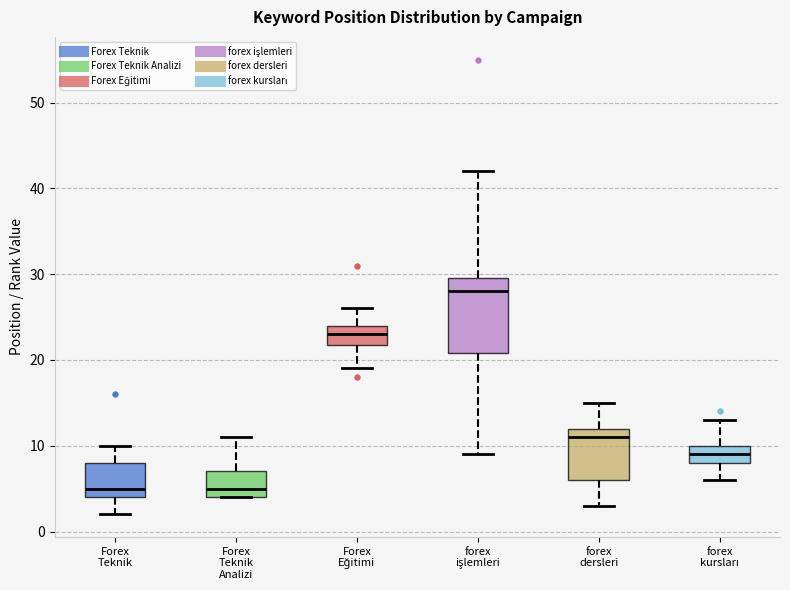

Where is the lower edge of the box for Forex Teknik Analizi on the y-axis? The values are not printed on the chart, so give them approximately, as read against the axis.

4